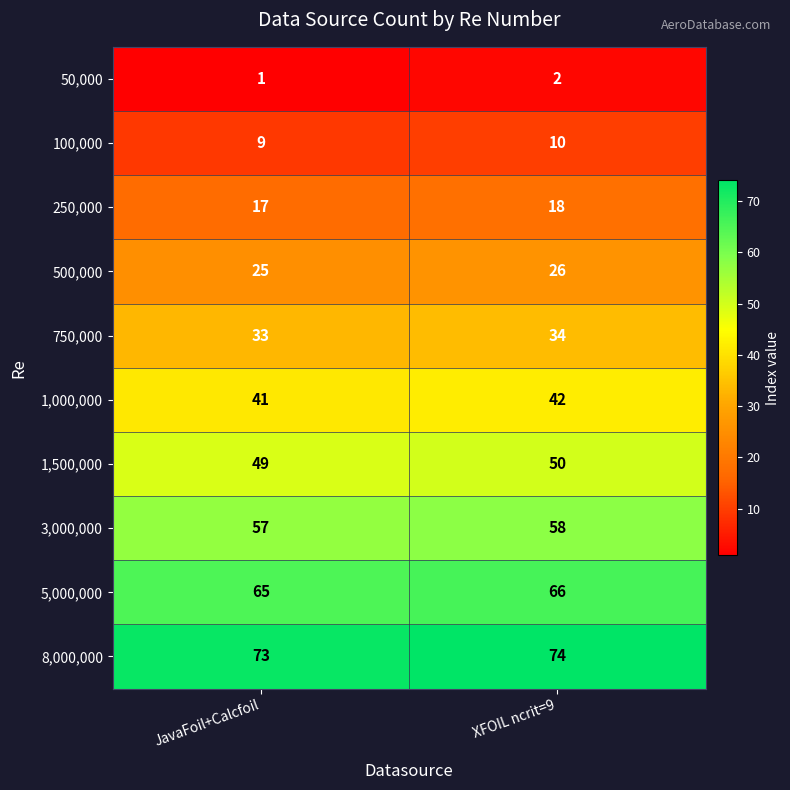

What value does the 1,500,000 series have at XFOIL ncrit=9?

50